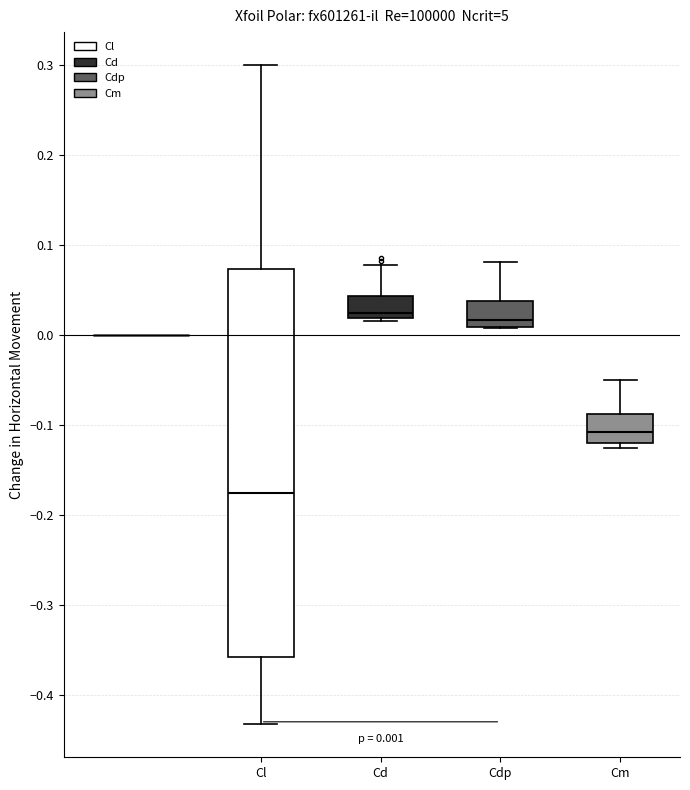

Comparing the boxes themselves (not the whiskers), which one is the tallest?

Cl